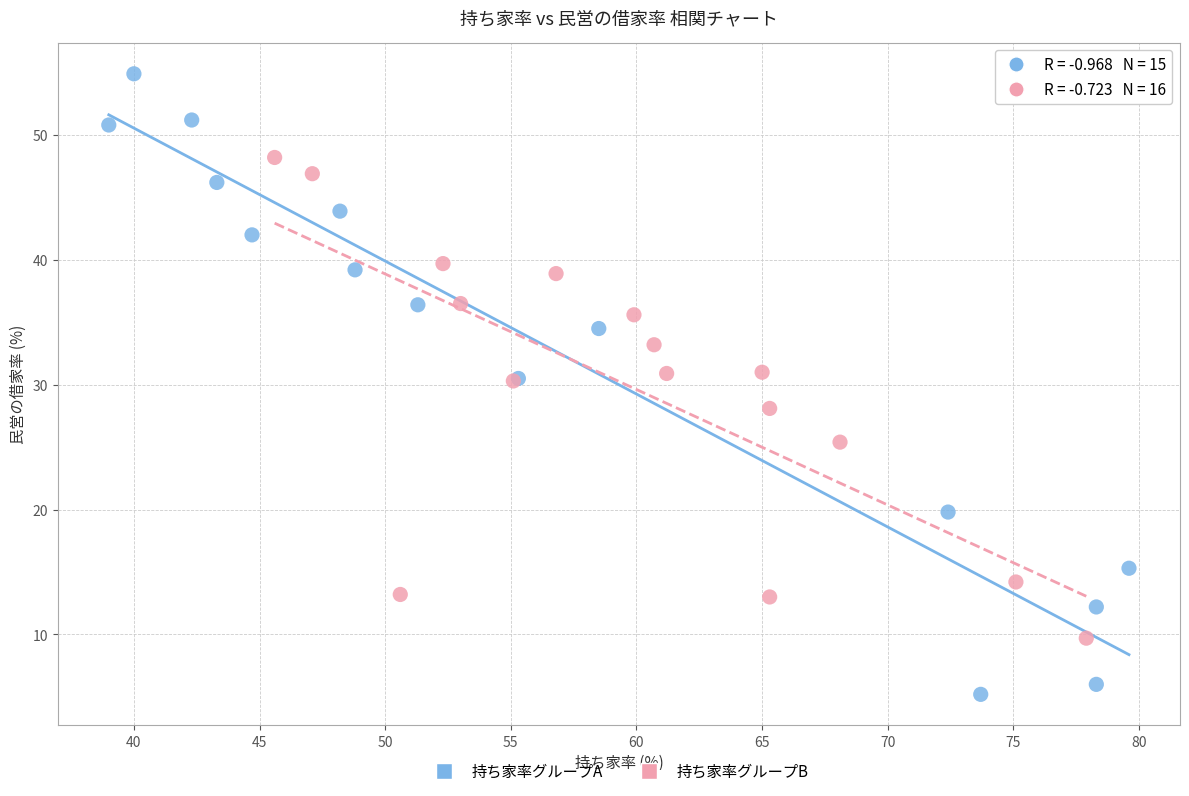

Which series has the widest spread of Y values?

持ち家率グループA